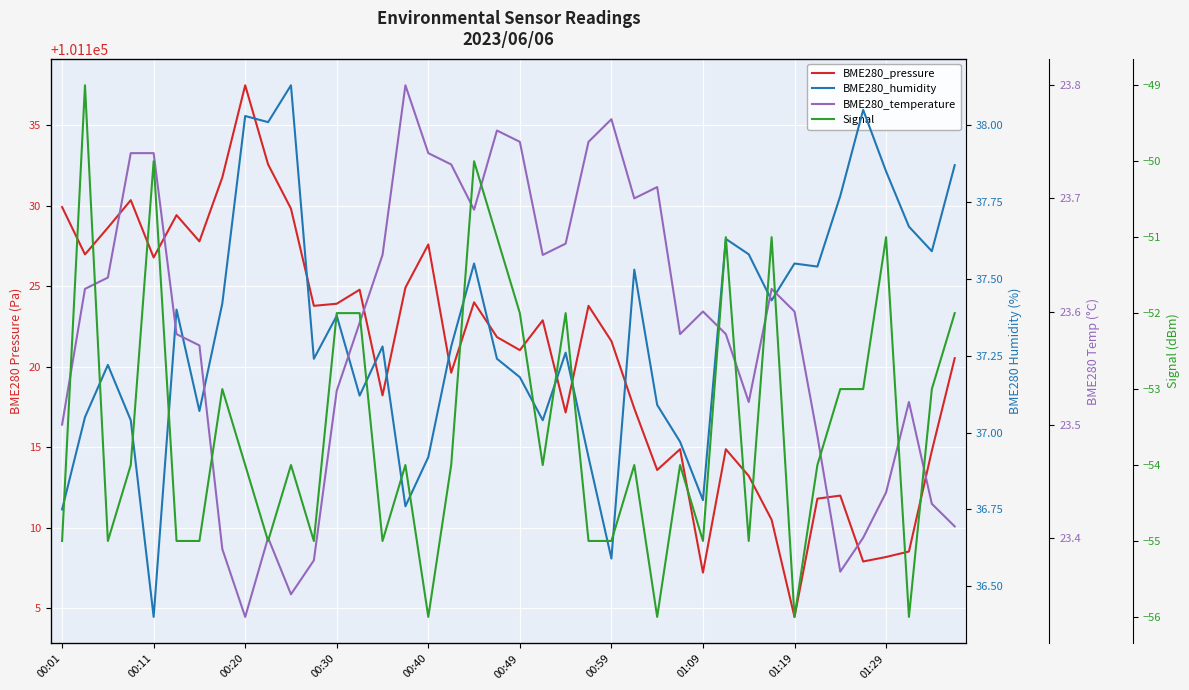

Does the chart display data point markers on the line(s)?

No